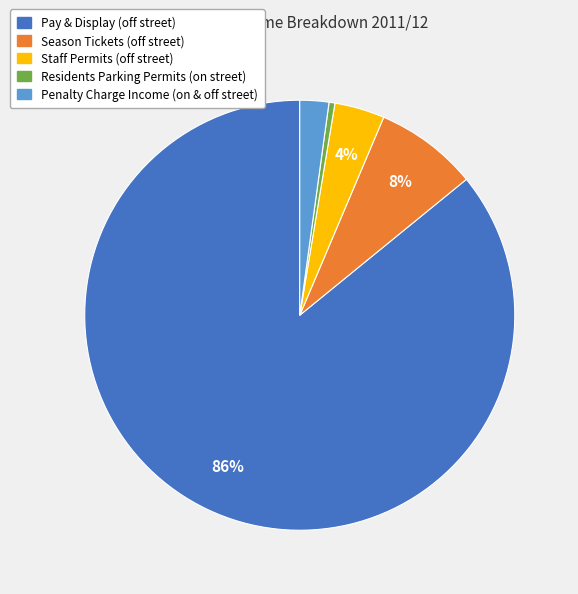

Rank the categories by value from lowest to highest.

Residents Parking Permits (on street), Penalty Charge Income (on & off street), Staff Permits (off street), Season Tickets (off street), Pay & Display (off street)